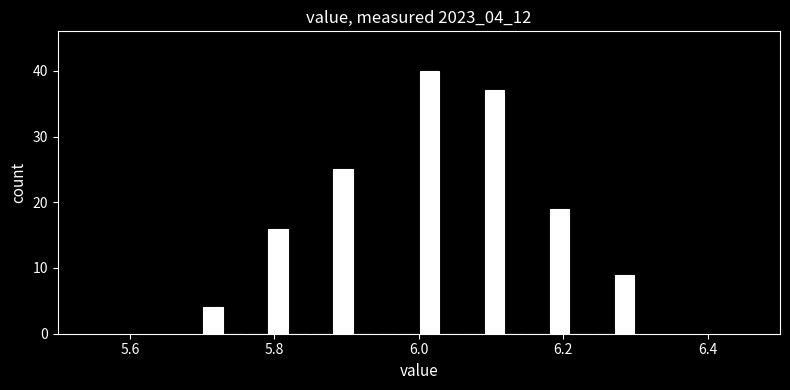

Read against the x-axis, roughly where is the centre of the tallest bar?

6.02